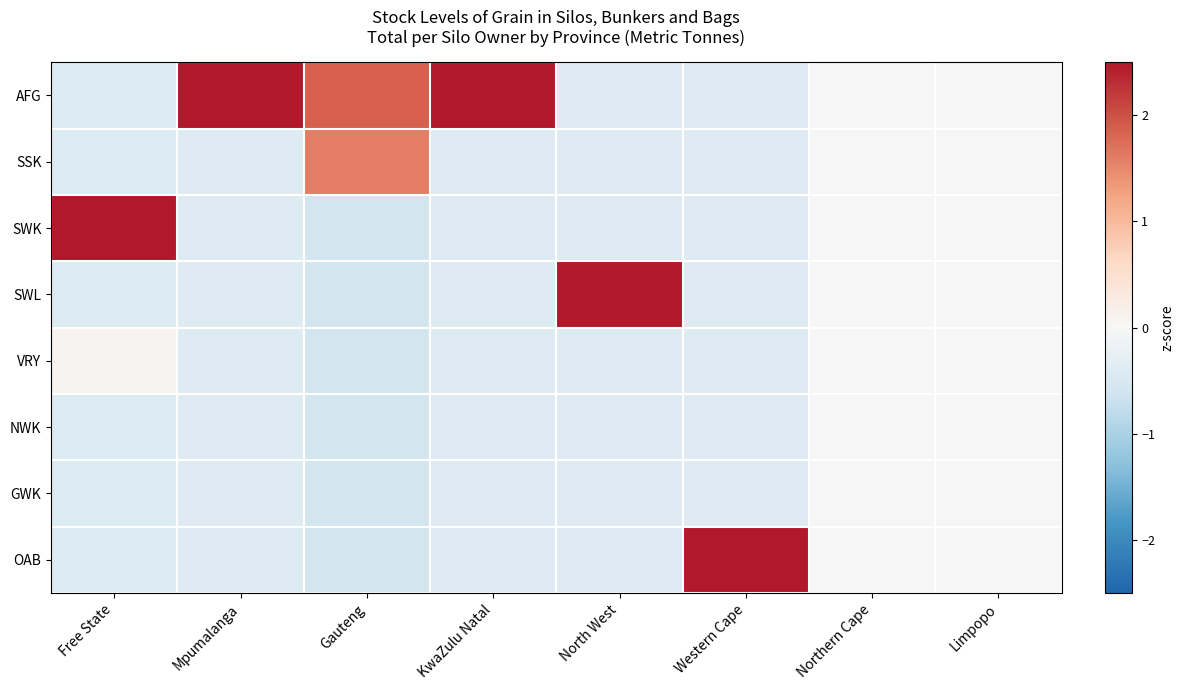

Reading left to right, what are all the values shown in this chart?

AFG: Free State=-0.4	Mpumalanga=2.6	Gauteng=1.9	KwaZulu Natal=2.6	North West=-0.4	Western Cape=-0.4	Northern Cape=0.0	Limpopo=0.0
SSK: Free State=-0.4	Mpumalanga=-0.4	Gauteng=1.6	KwaZulu Natal=-0.4	North West=-0.4	Western Cape=-0.4	Northern Cape=0.0	Limpopo=0.0
SWK: Free State=2.6	Mpumalanga=-0.4	Gauteng=-0.6	KwaZulu Natal=-0.4	North West=-0.4	Western Cape=-0.4	Northern Cape=0.0	Limpopo=0.0
SWL: Free State=-0.4	Mpumalanga=-0.4	Gauteng=-0.6	KwaZulu Natal=-0.4	North West=2.6	Western Cape=-0.4	Northern Cape=0.0	Limpopo=0.0
VRY: Free State=0.1	Mpumalanga=-0.4	Gauteng=-0.6	KwaZulu Natal=-0.4	North West=-0.4	Western Cape=-0.4	Northern Cape=0.0	Limpopo=0.0
NWK: Free State=-0.4	Mpumalanga=-0.4	Gauteng=-0.6	KwaZulu Natal=-0.4	North West=-0.4	Western Cape=-0.4	Northern Cape=0.0	Limpopo=0.0
GWK: Free State=-0.4	Mpumalanga=-0.4	Gauteng=-0.6	KwaZulu Natal=-0.4	North West=-0.4	Western Cape=-0.4	Northern Cape=0.0	Limpopo=0.0
OAB: Free State=-0.4	Mpumalanga=-0.4	Gauteng=-0.6	KwaZulu Natal=-0.4	North West=-0.4	Western Cape=2.6	Northern Cape=0.0	Limpopo=0.0